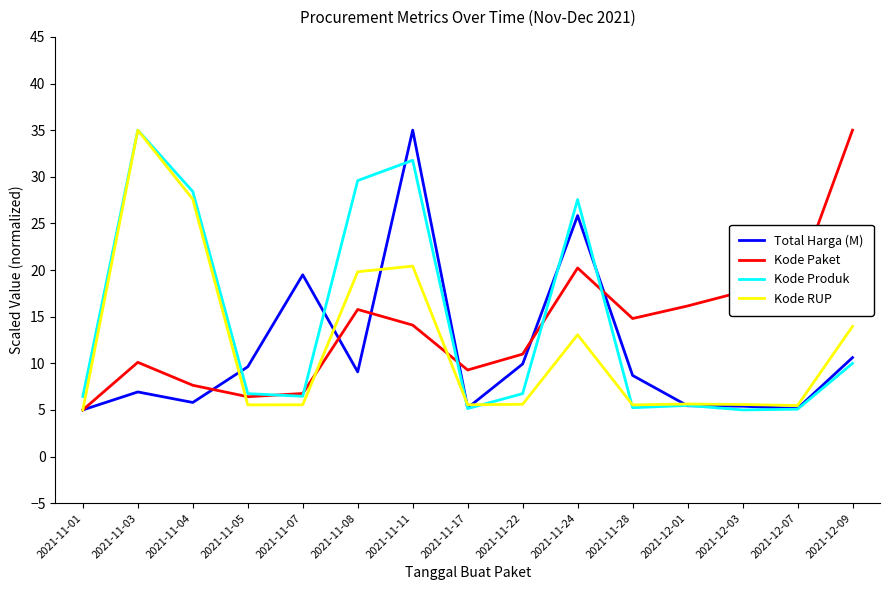

Which series changed the most between 2021-11-03 and 2021-11-11?

Total Harga (M)